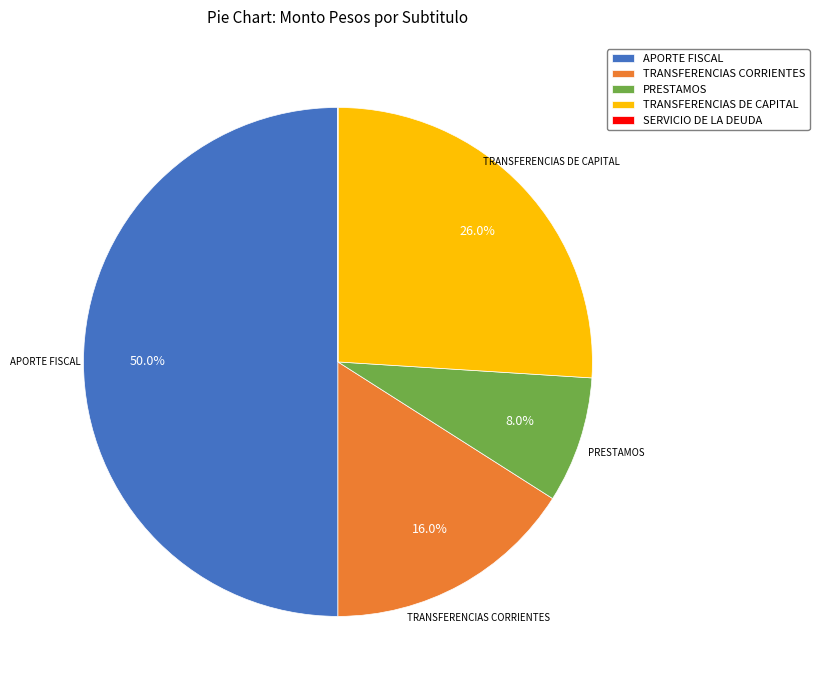

To the nearest percent, what portion does TRANSFERENCIAS DE CAPITAL represent?

26%